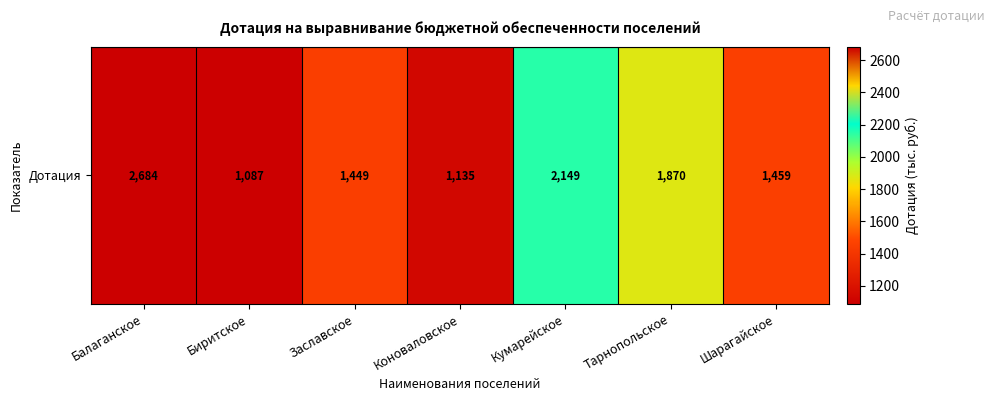

What is the maximum value shown in the chart?

2684.2